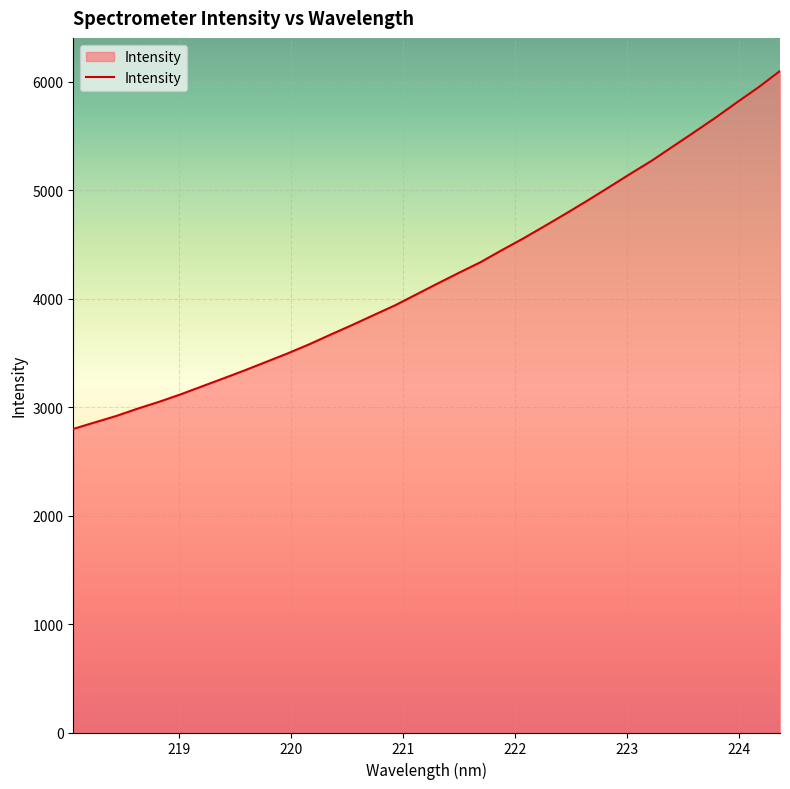

What is the smallest value displayed?

2799.9